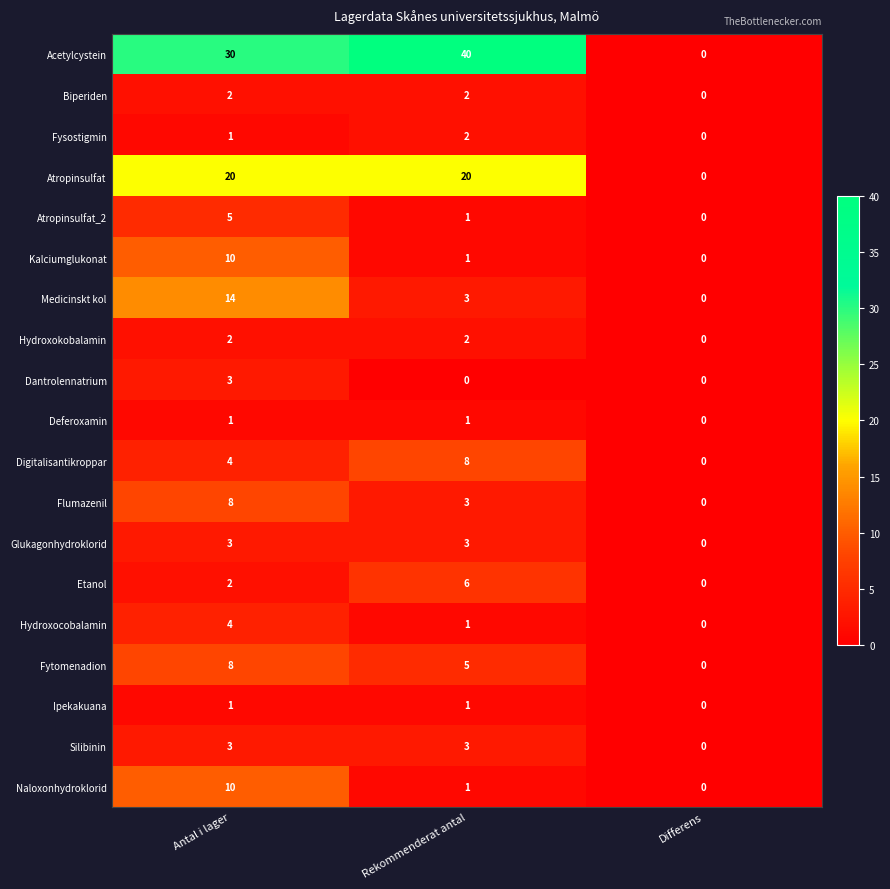

Which series has the largest total across all categories?

Acetylcystein